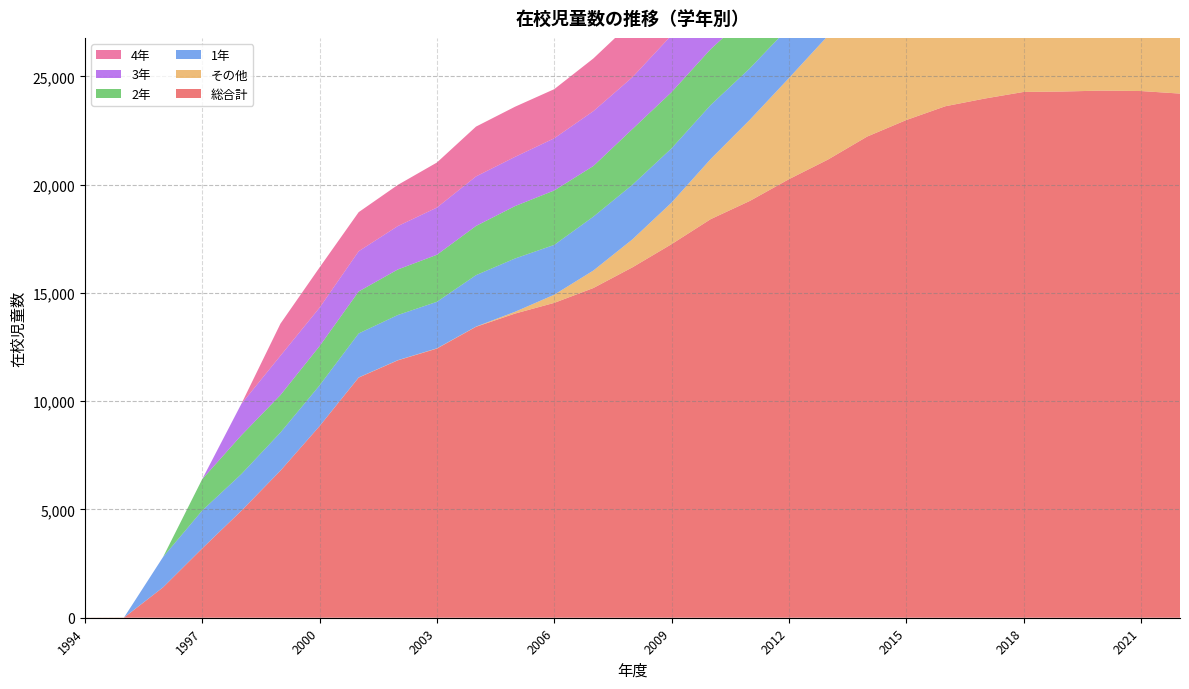

Reading left to right, extract all data points from this chart.

総合計: 3	5	1405	3201	4939	6792	8850	11092	11888	12432	13438	14051	14543	15229	16185	17255	18410	19251	20255	21163	22224	22987	23625	23978	24286	24305	24348	24328	24210
その他: 3	5	3	4	3	4	2	8	8	11	9	83	377	808	1293	1920	2777	3747	4670	5724	6866	7949	9014	10005	10886	11794	12720	13522	14292
1年: 0	0	1402	1749	1693	1760	1881	2032	2086	2149	2377	2461	2301	2488	2522	2507	2496	2378	2341	2431	2503	2371	2285	1830	1755	1625	1649	1572	1534
2年: 0	0	0	1447	1789	1729	1812	1938	2103	2173	2271	2420	2514	2339	2572	2594	2580	2535	2445	2381	2490	2533	2389	2289	1845	1737	1637	1648	1551
3年: 0	0	0	1	1453	1818	1777	1858	2005	2180	2289	2274	2410	2534	2395	2633	2684	2634	2611	2479	2397	2496	2526	2413	2314	1840	1746	1635	1633
4年: 0	0	0	0	1	1480	1857	1805	1901	2080	2301	2316	2269	2433	2570	2451	2710	2697	2654	2641	2561	2373	2466	2532	2420	2307	1822	1756	1633